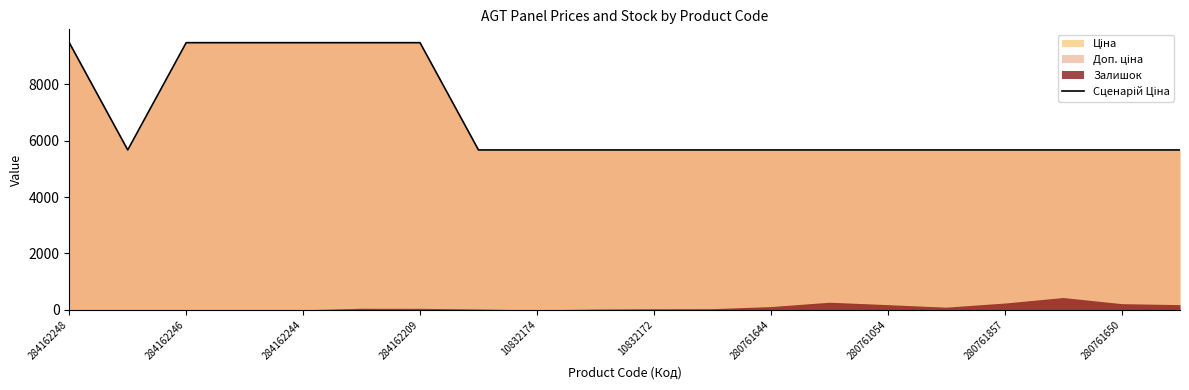

Reading left to right, what are all the values shown in this chart?

9480.1	5673.8	9480.1	9480.1	9480.1	9480.1	9480.1	5673.8	5673.8	5673.8	5673.8	5673.8	5673.8	5673.8	5673.8	5673.8	5673.8	5673.8	5673.8	5673.8